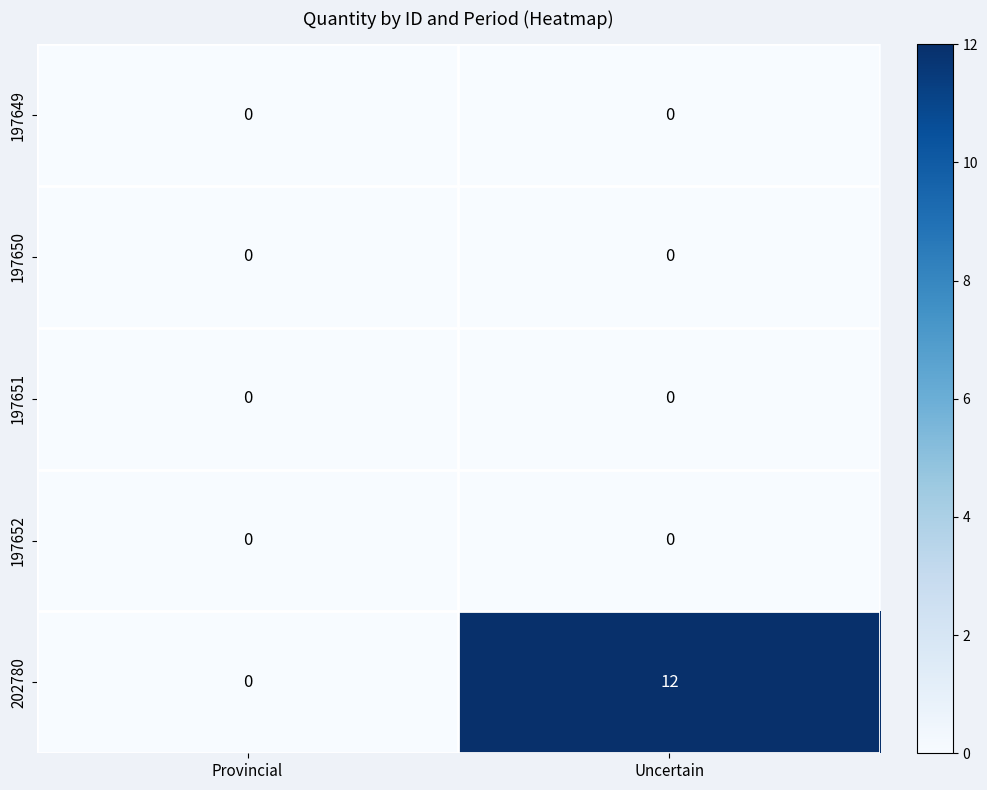

What is the difference between the 202780 values at Provincial and Uncertain?

12